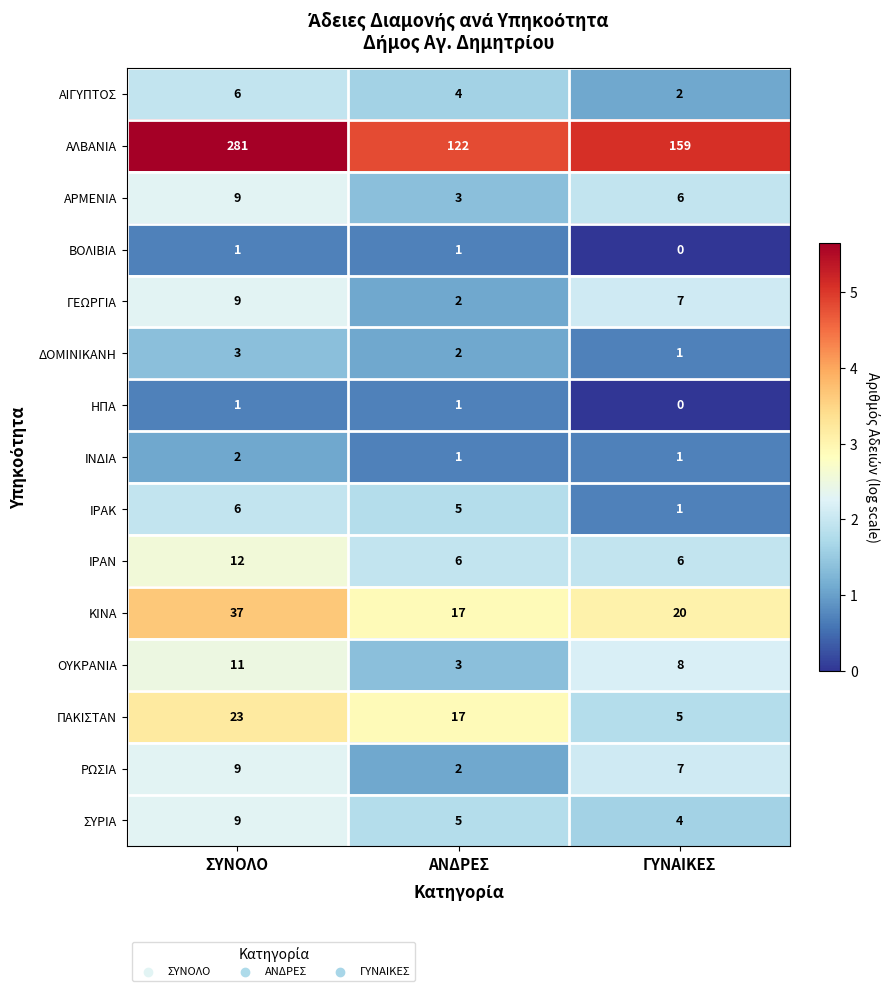

At which label does ΓΕΩΡΓΙΑ reach its minimum?

ΑΝΔΡΕΣ